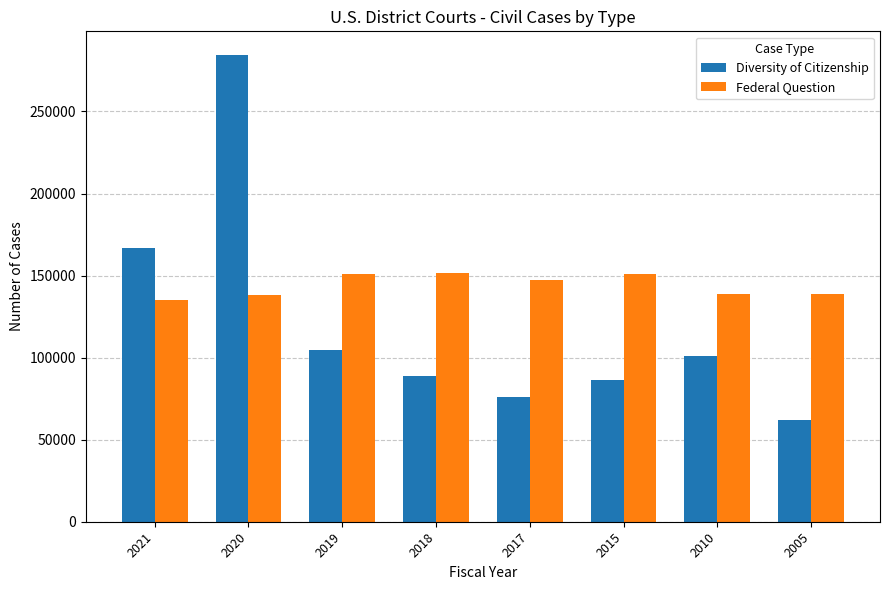

True or false: Diversity of Citizenship has a value of 104803 at 2019.

True